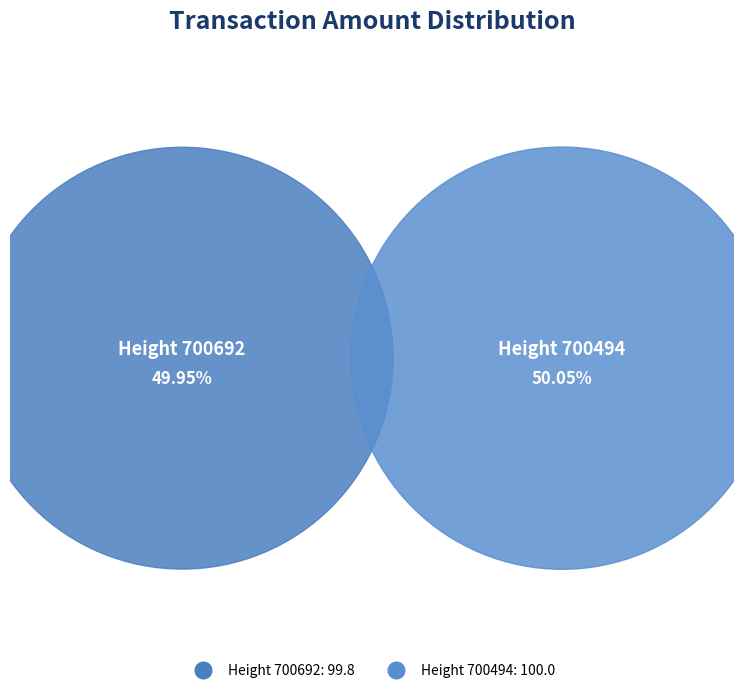

Which category has the biggest portion of the pie?

Height 700494